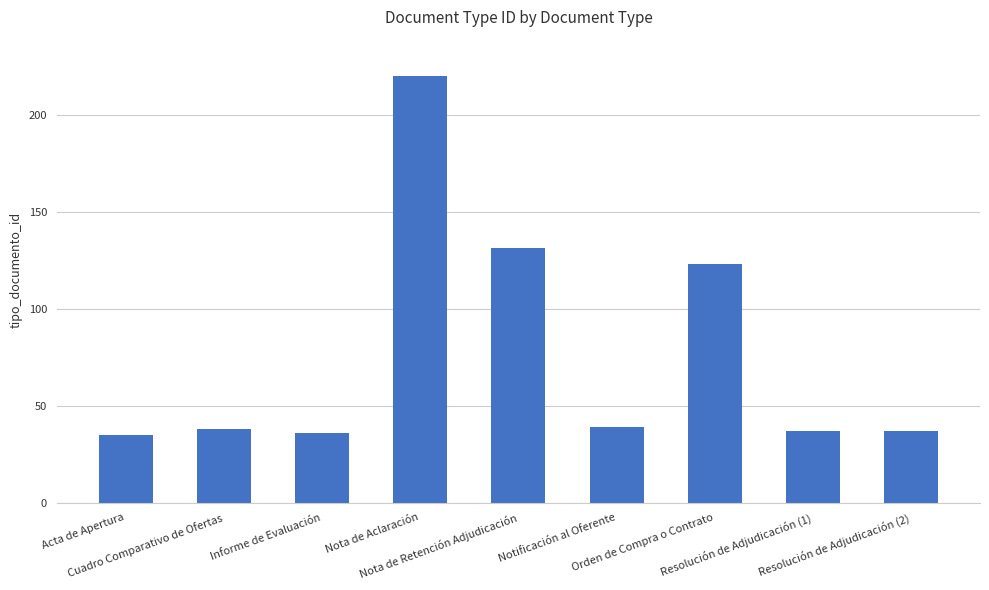

What is the label of the 7th bar from the left?

Orden de Compra o Contrato